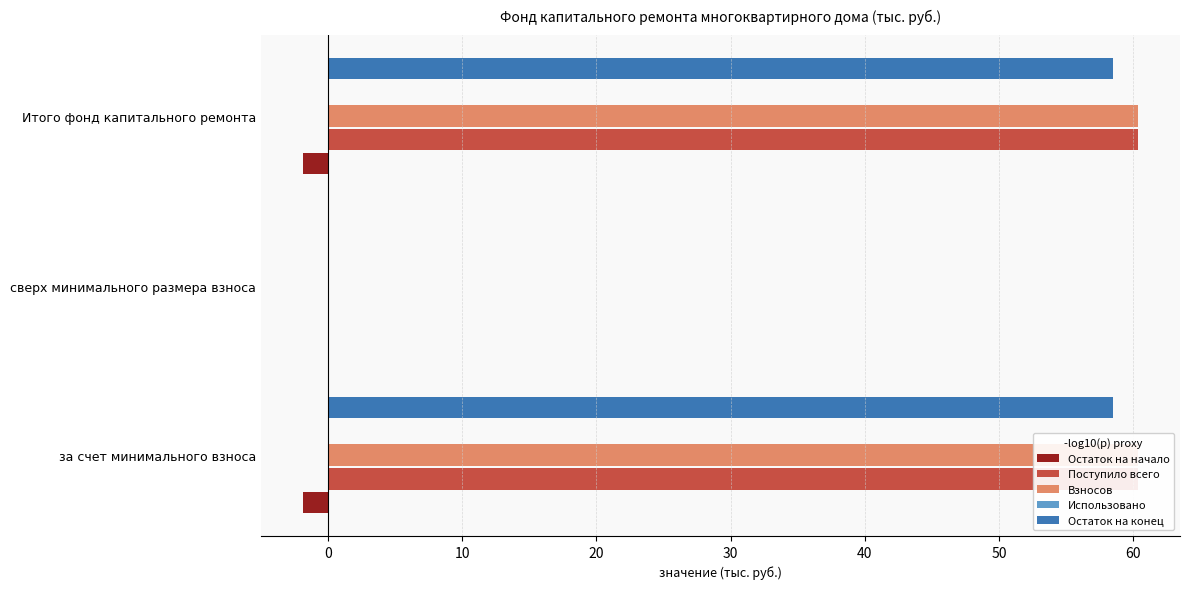

What is the difference between the highest and lowest values at 0?

0.1